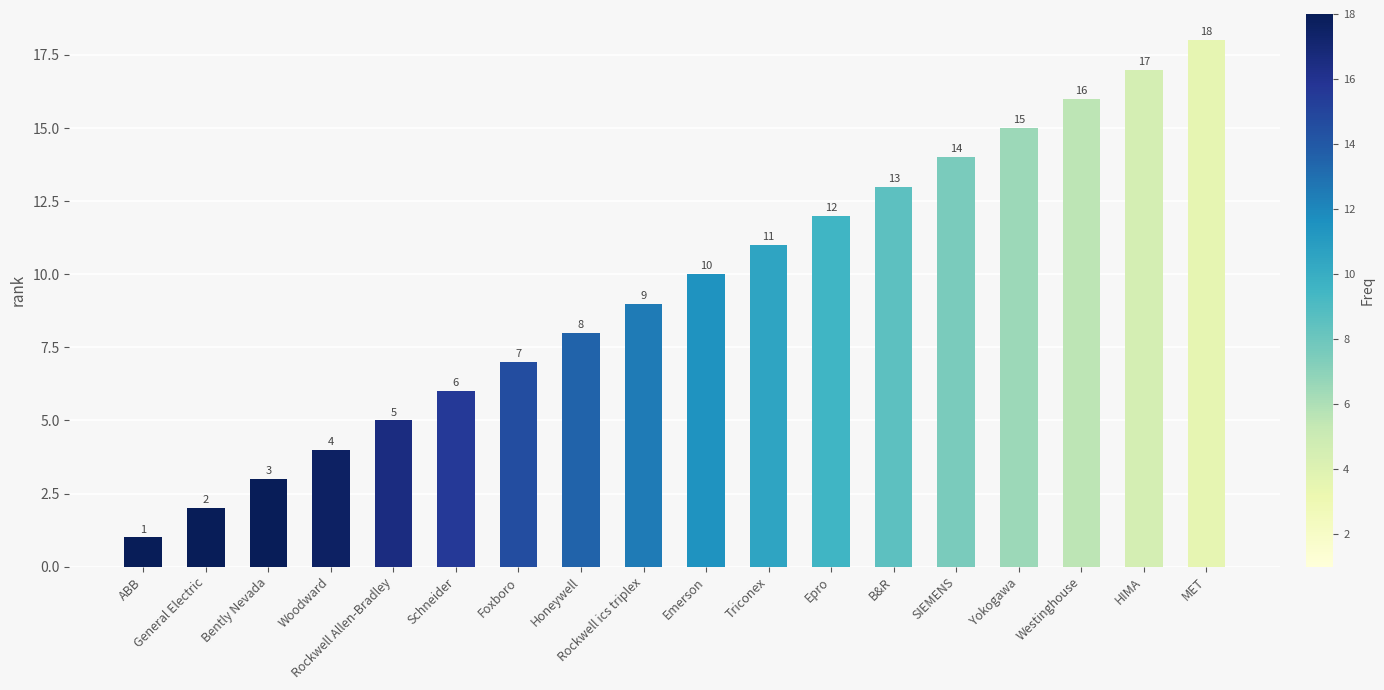

What is the greatest value displayed?

18